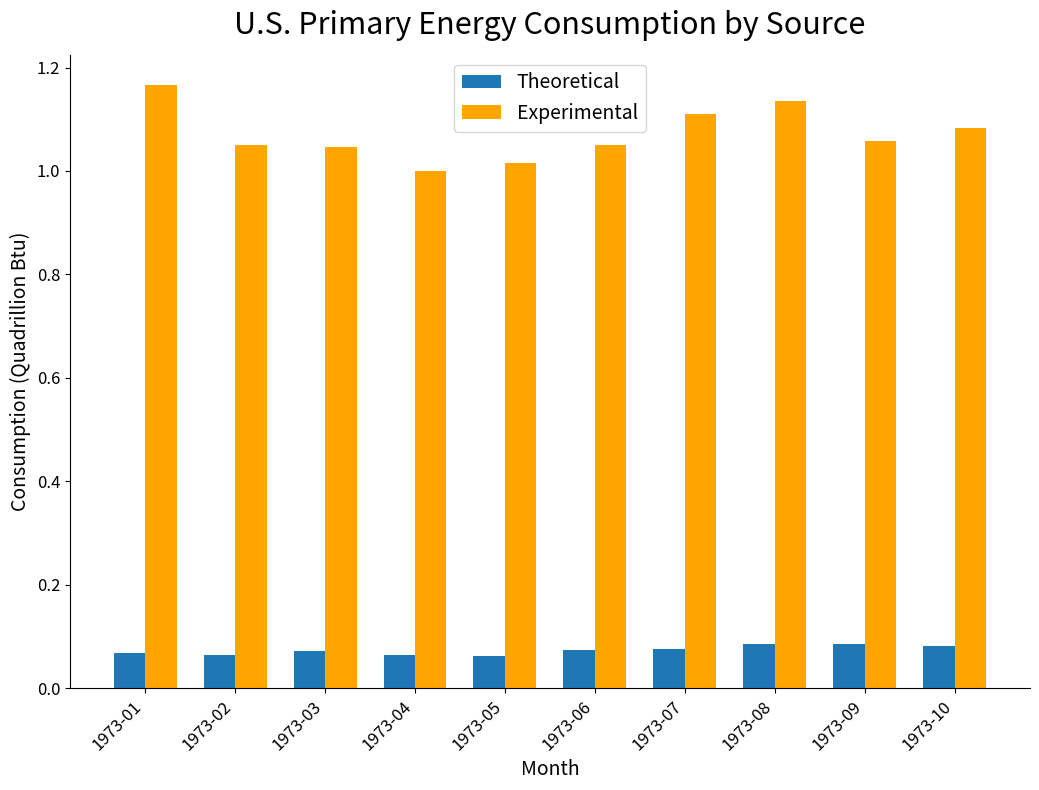

What is the sum of all Experimental values?

10.7